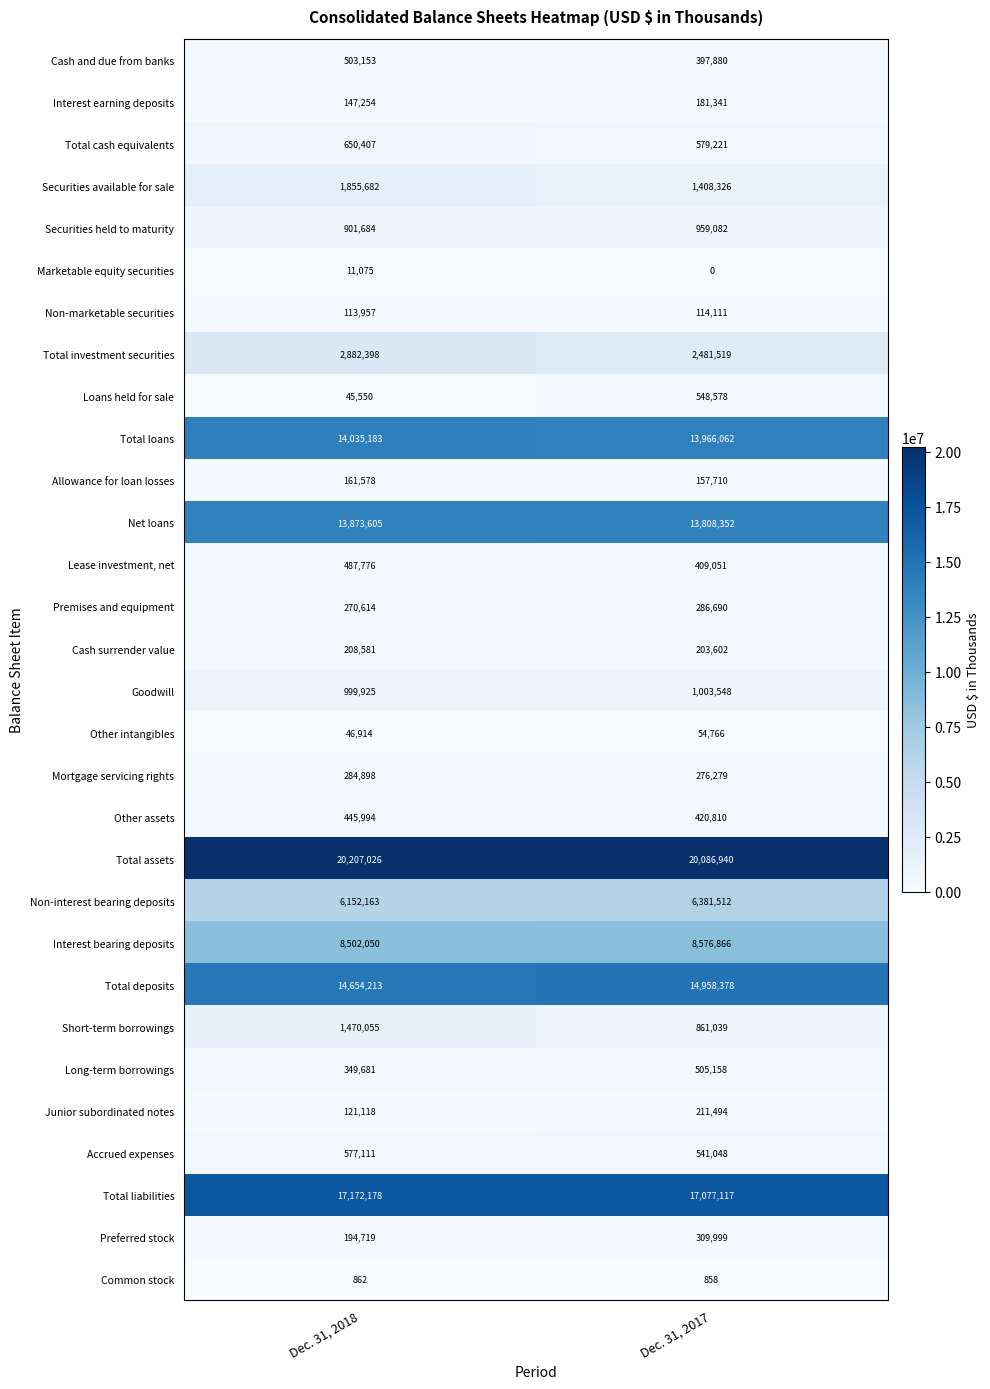

Rank the series at Dec. 31, 2017 from highest to lowest value.

Total assets, Total liabilities, Total deposits, Total loans, Net loans, Interest bearing deposits, Non-interest bearing deposits, Total investment securities, Securities available for sale, Goodwill, Securities held to maturity, Short-term borrowings, Total cash equivalents, Loans held for sale, Accrued expenses, Long-term borrowings, Other assets, Lease investment, net, Cash and due from banks, Preferred stock, Premises and equipment, Mortgage servicing rights, Junior subordinated notes, Cash surrender value, Interest earning deposits, Allowance for loan losses, Non-marketable securities, Other intangibles, Common stock, Marketable equity securities